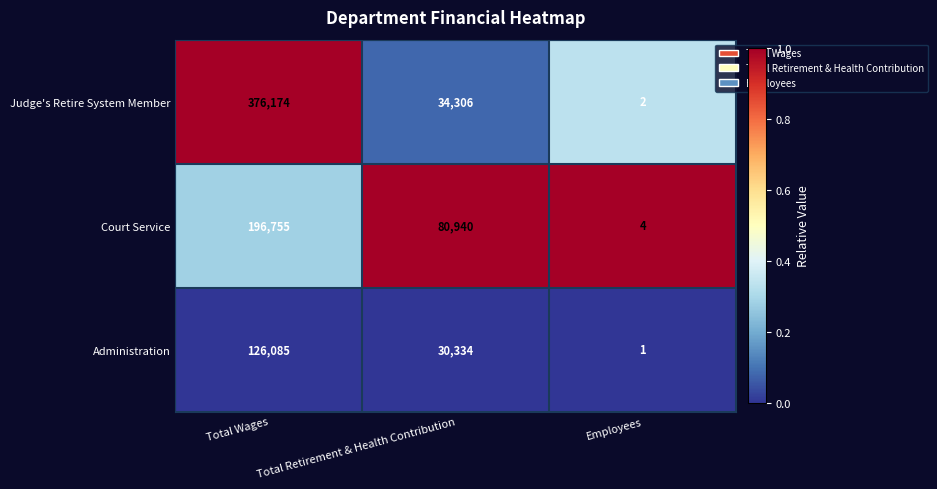

At which category is the sum across all series the highest?

Total Wages